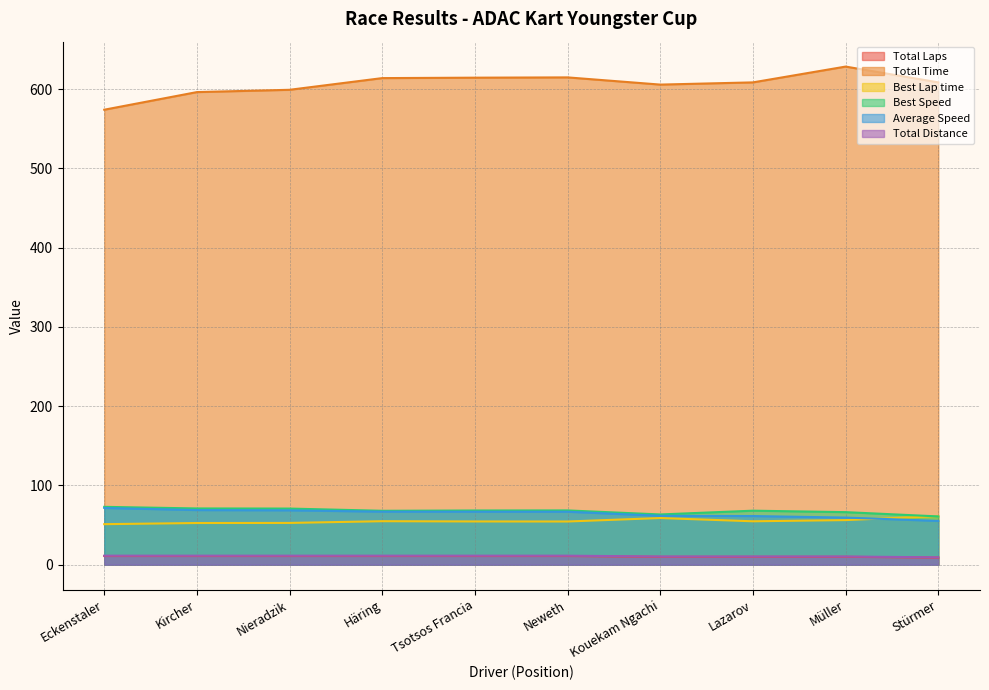

Which series has the largest total across all categories?

Total Time